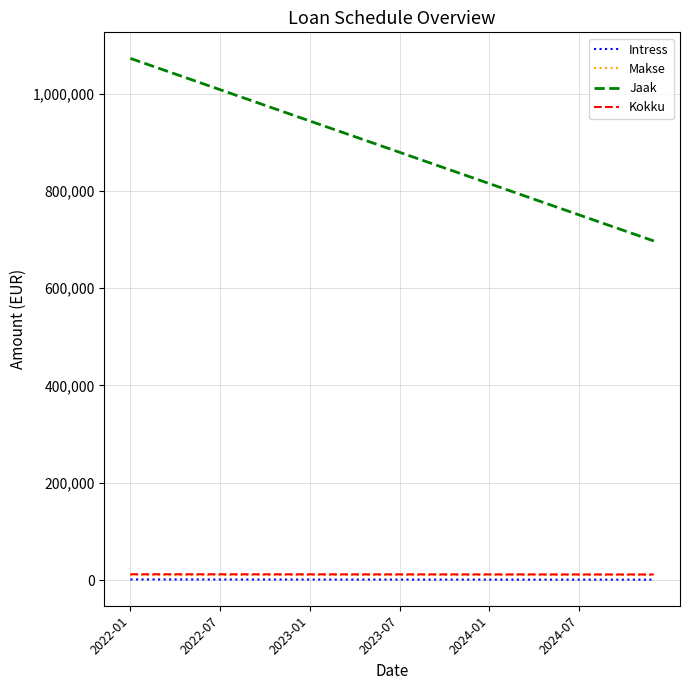

What is the minimum value for Jaak?

696989.8